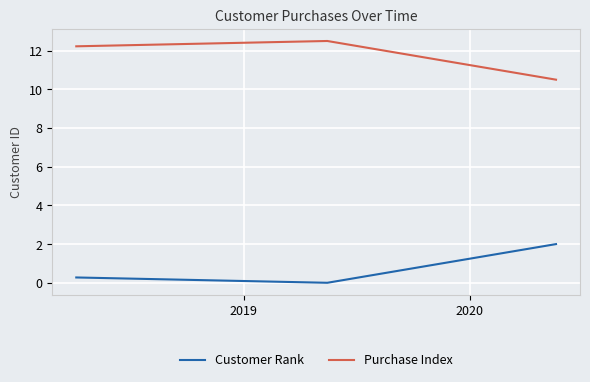

List the series in order of their overall mean, highest first.

Purchase Index, Customer Rank